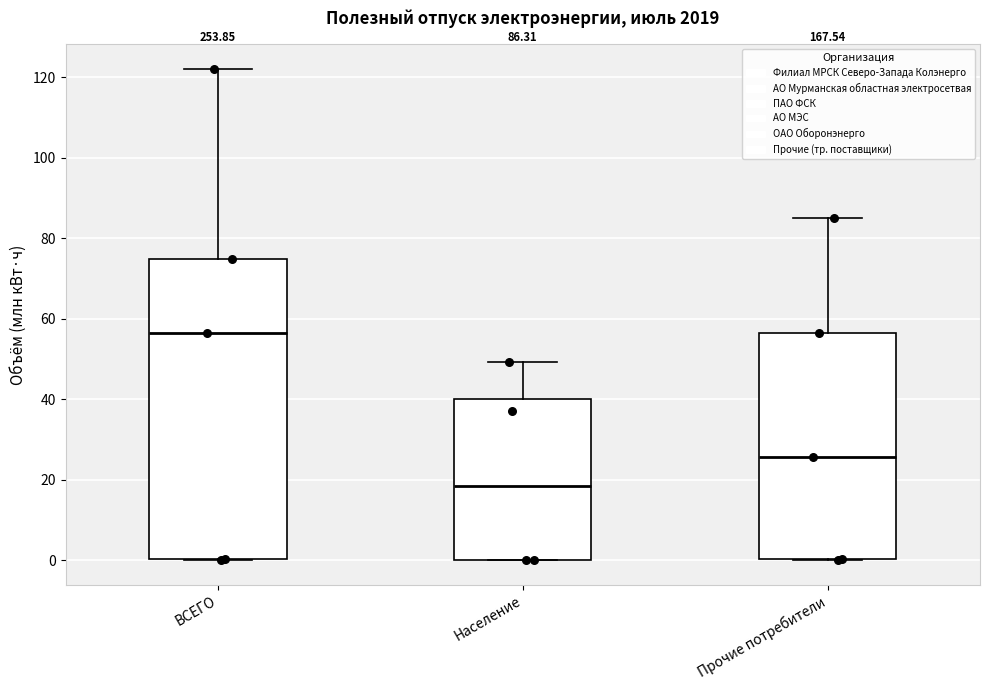

Which box has the lowest median line?

Население